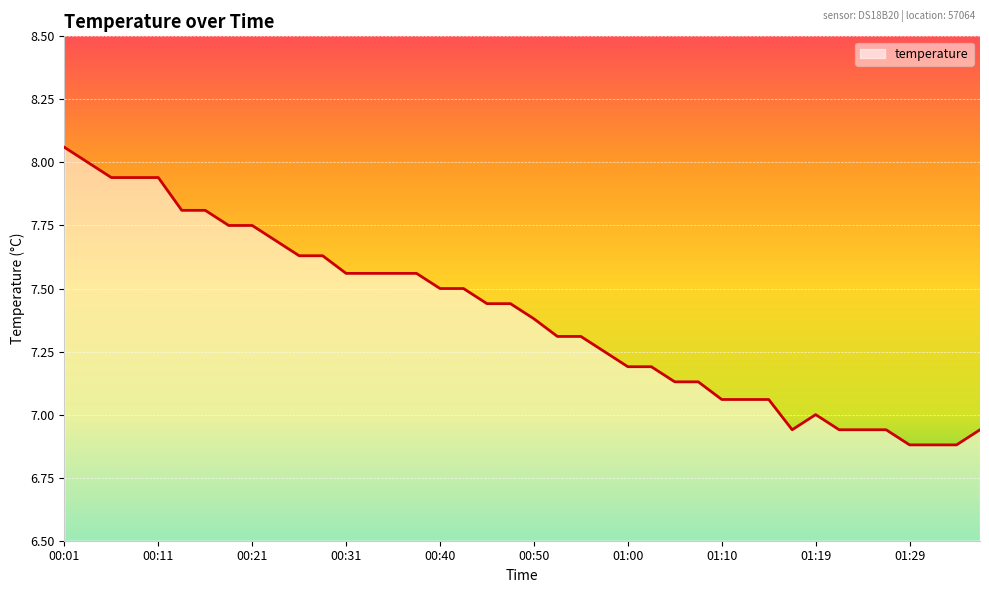

What is the difference between the maximum and minimum values?

1.2